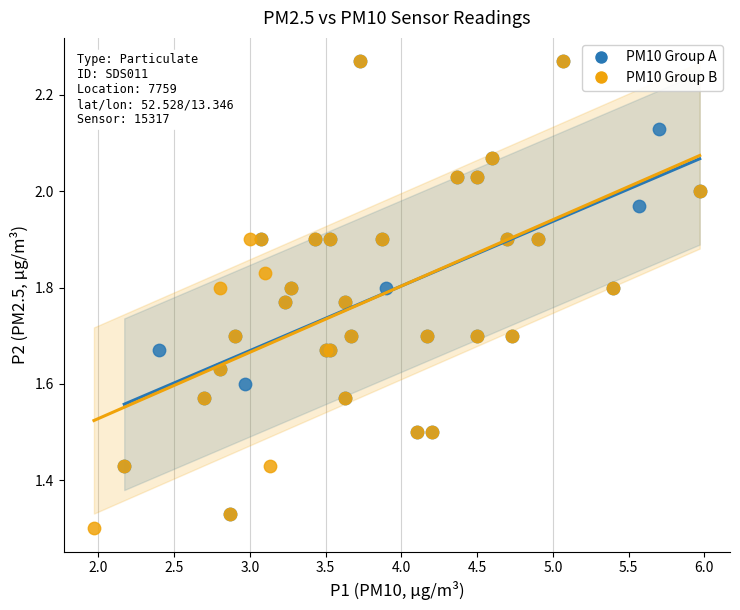

Which series reaches the minimum Y coordinate?

PM10 Group B